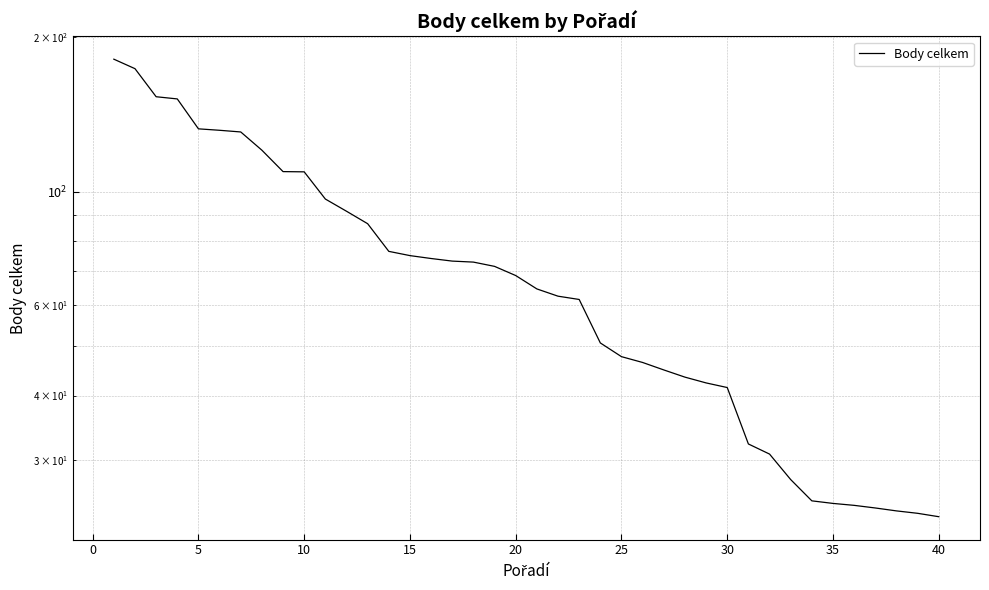

True or false: there are more than 1 points higher than both neighbors.

False